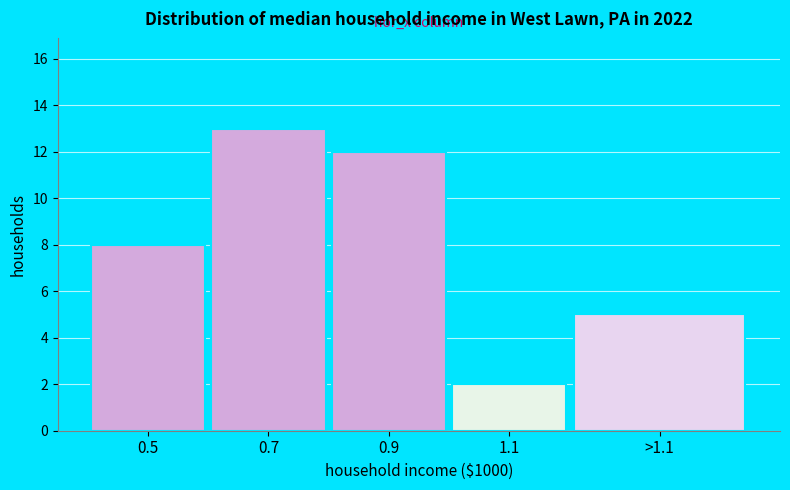

Reading left to right, extract all data points from this chart.

0.5=8	0.7=13	0.9=12	1.1=2	>1.1=5